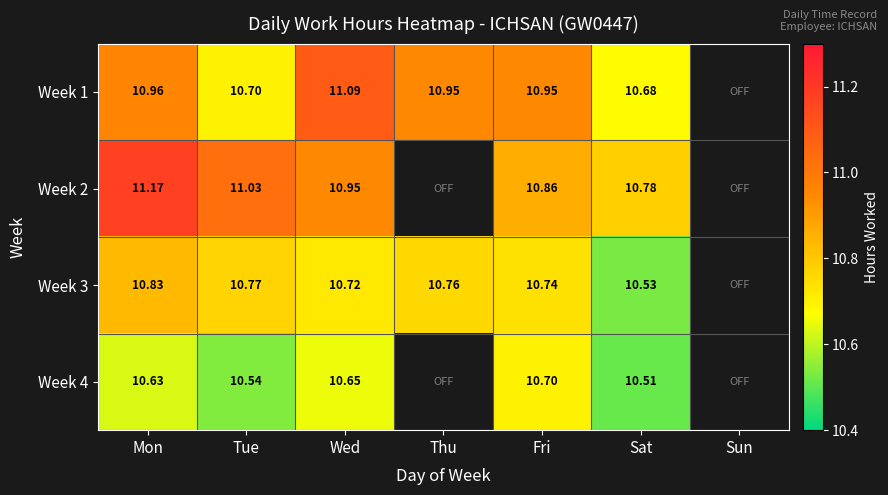

Which category has the lowest value across all series?

Sat